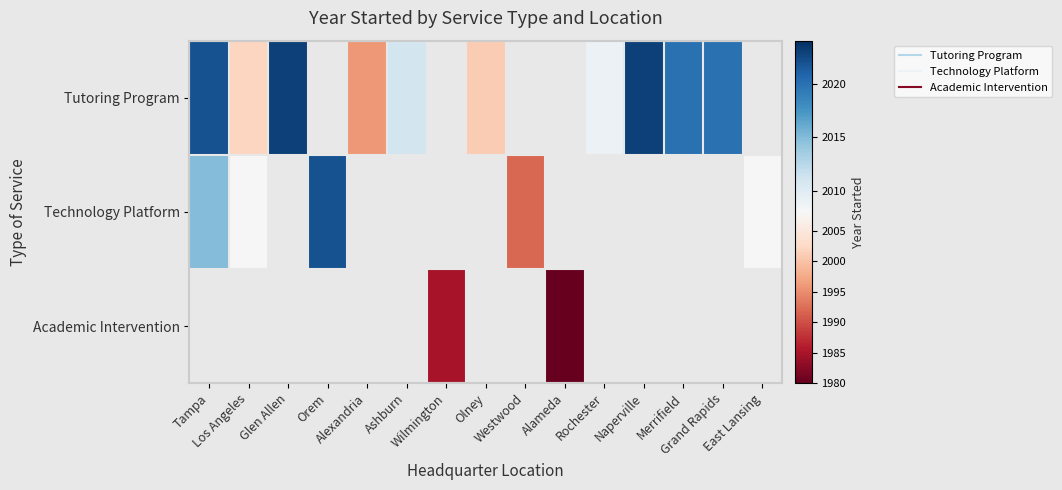

Which label corresponds to the smallest value in the chart?

Alameda